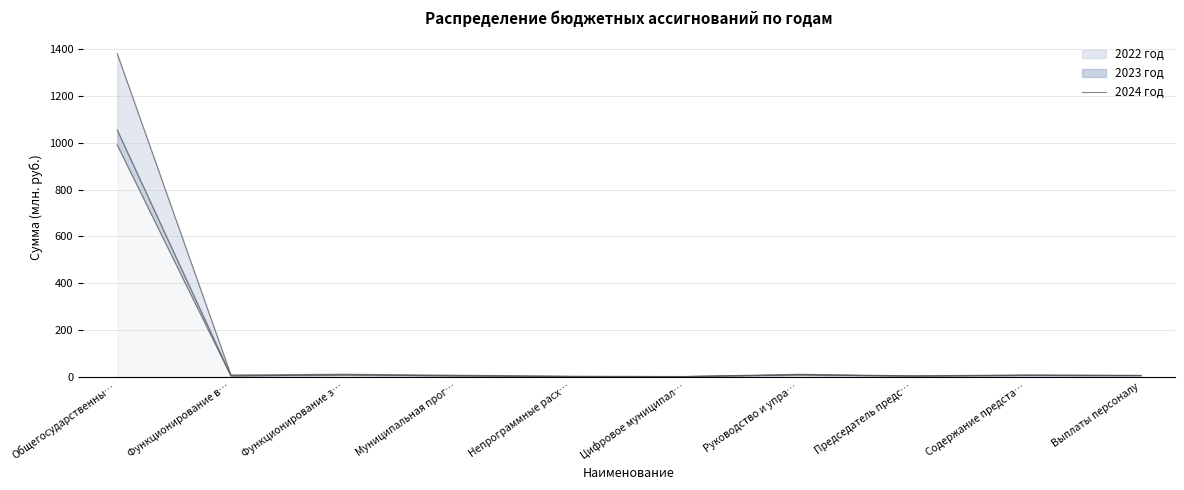

Rank the categories by value from lowest to highest.

Непрограммные расх…, Цифровое муниципал…, Председатель предс…, Функционирование в…, Муниципальная прог…, Выплаты персоналу, Содержание предста…, Руководство и упра…, Функционирование з…, Общегосударственны…